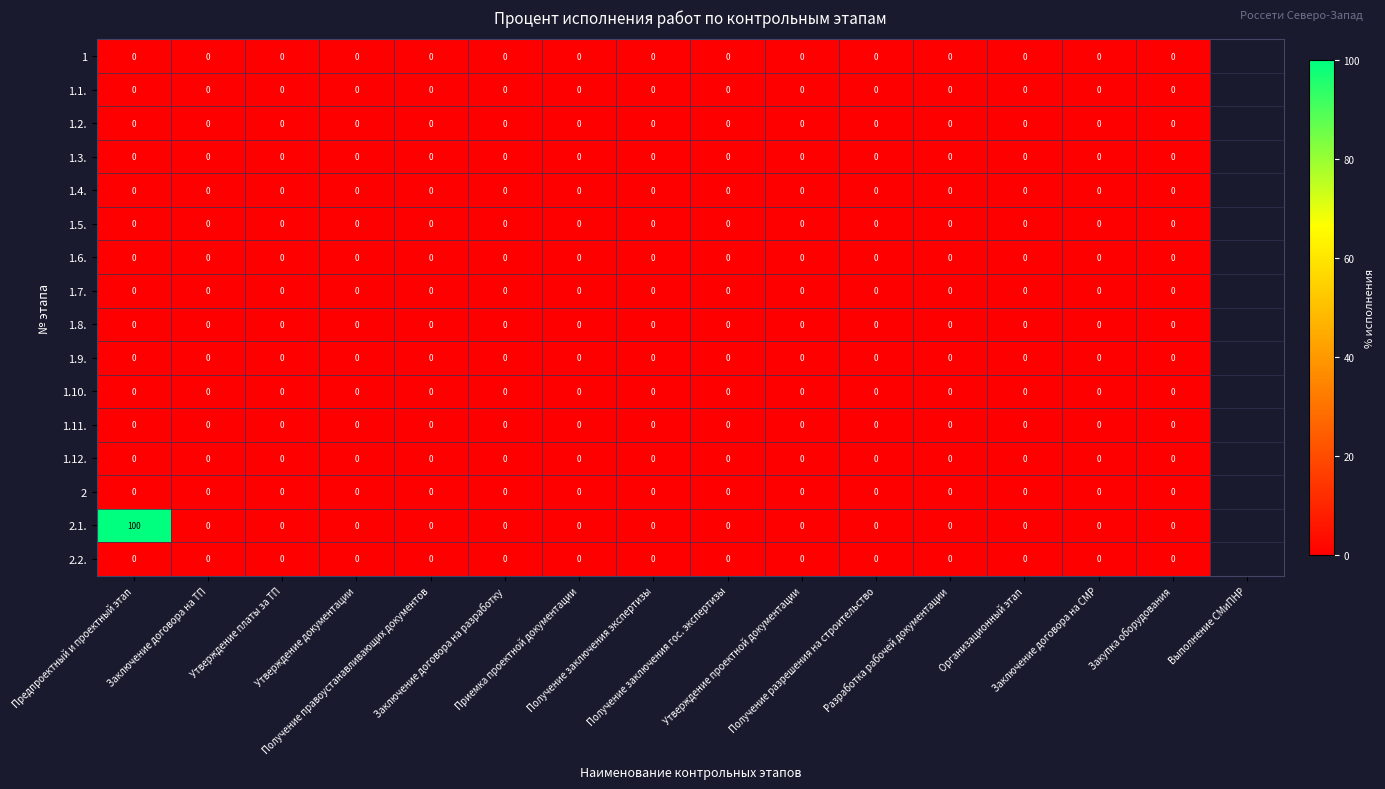

How many data points does each series have?

15